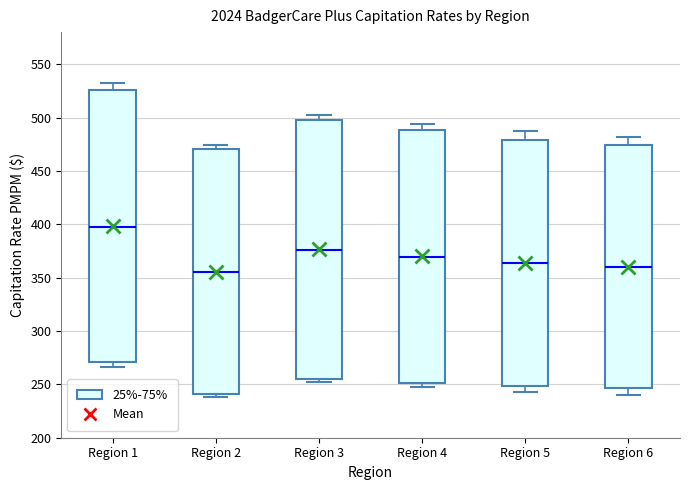

Which box is the tallest, from its lower edge to its upper edge?

Region 1